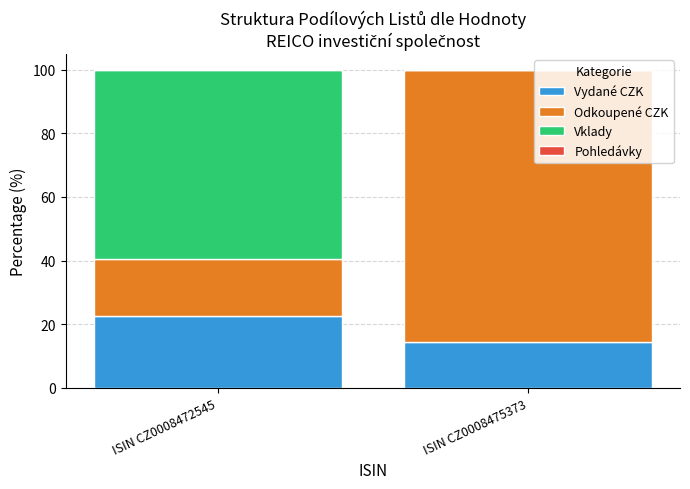

The Vydané CZK series shows 14.3 at ISIN CZ0008475373. True or false?

True